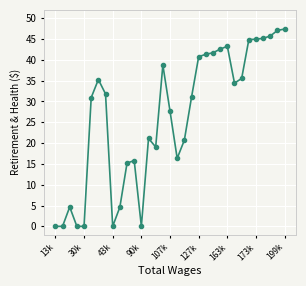

Does the chart have visible grid lines?

Yes